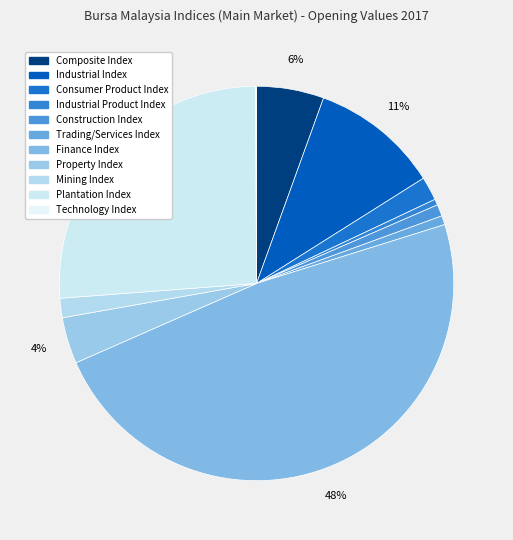

Rank the categories by value from lowest to highest.

Technology Index (Opening), Industrial Product Index (Opening), Trading/Services Index (Opening), Construction Index (Opening), Mining Index (Opening), Consumer Product Index (Opening), Property Index (Opening), Composite Index (Opening), Industrial Index (Opening), Plantation Index (Opening), Finance Index (Opening)